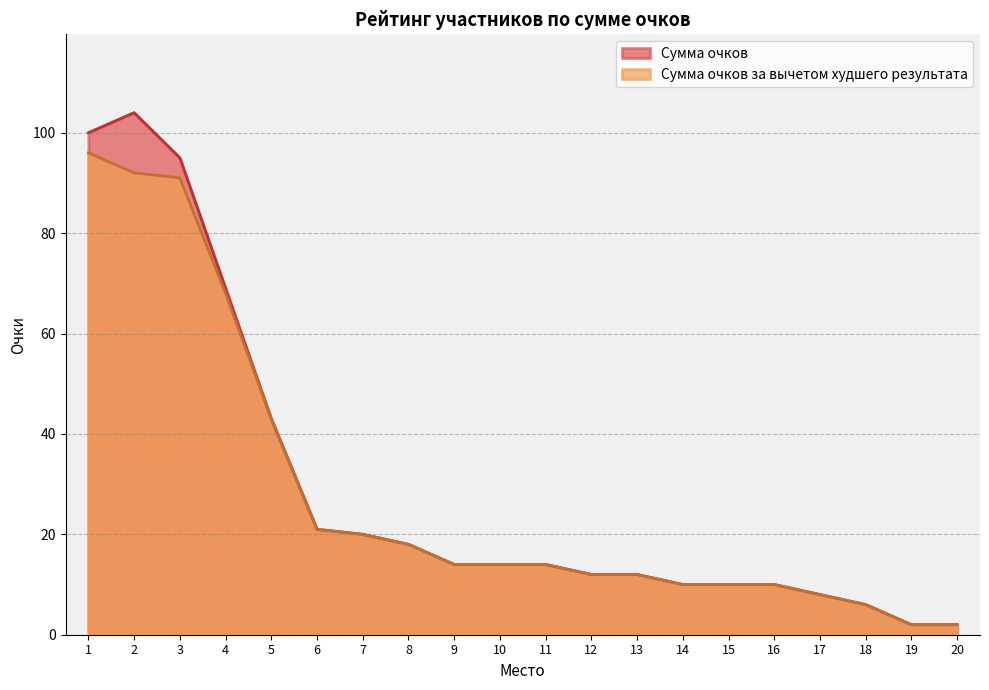

True or false: Сумма очков and Сумма очков за вычетом худшего результата cross at least once.

False